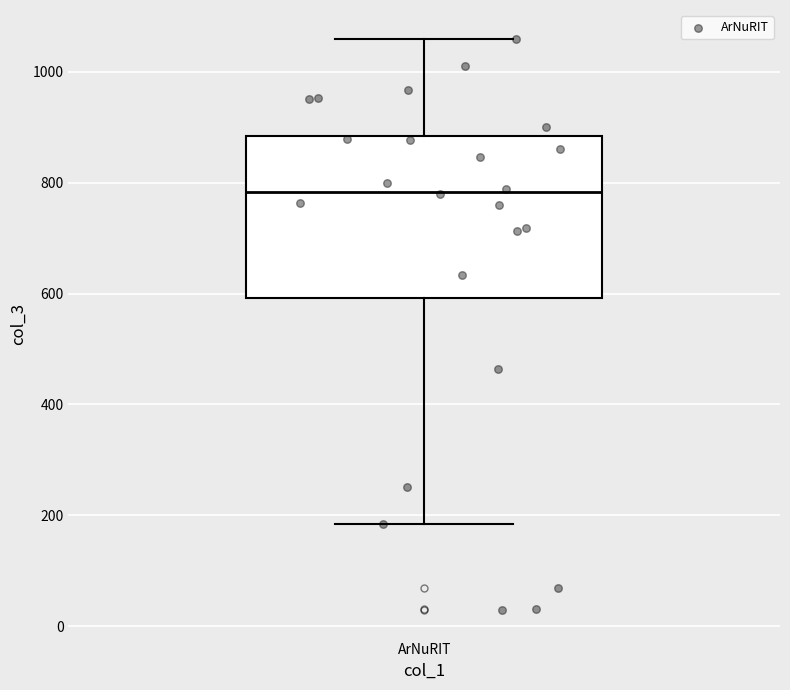

Where does the lower whisker of the box for ArNuRIT end on the y-axis? The values are not printed on the chart, so give them approximately, as read against the axis.

180